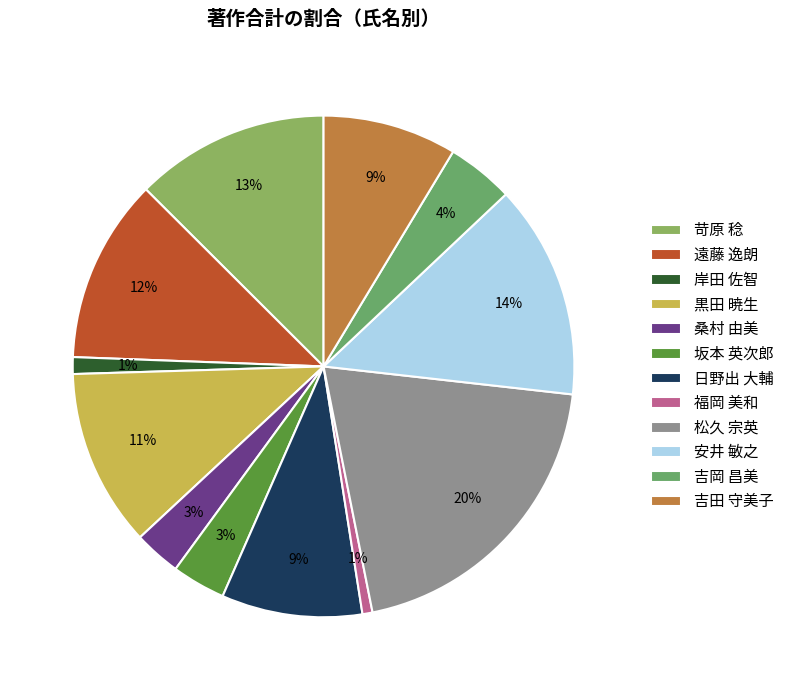

Do 坂本 英次郎 and 吉田 守美子 together represent more than half of the pie?

No